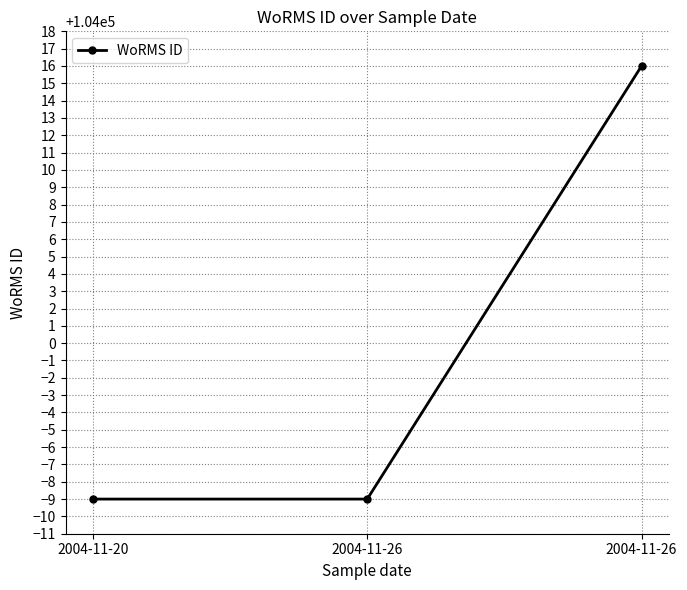

What is the sum of the values at 2004-11-26 and 2004-11-26?

208007